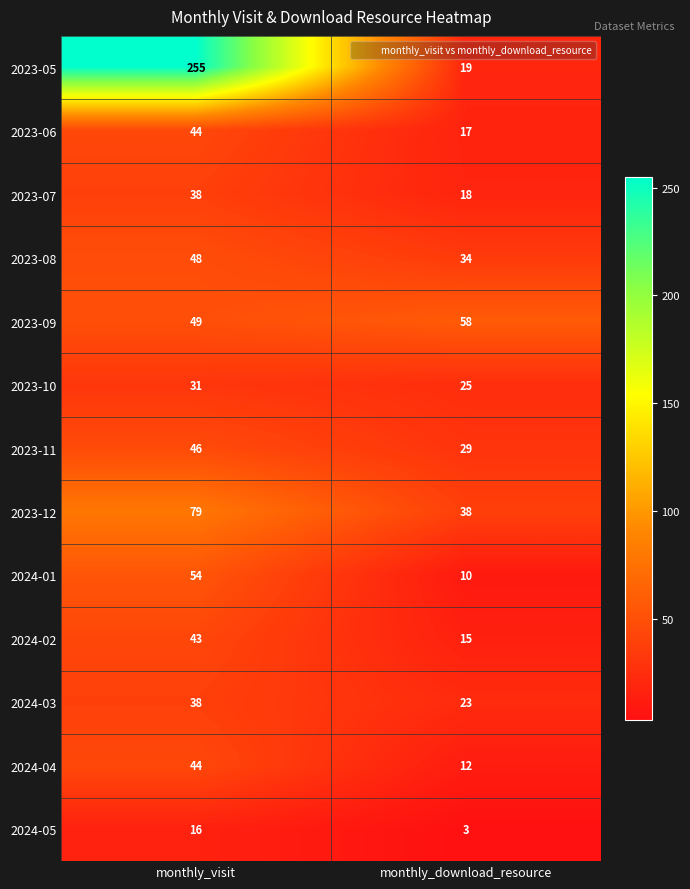

What is the spread (max minus min) of values at monthly_visit?

239